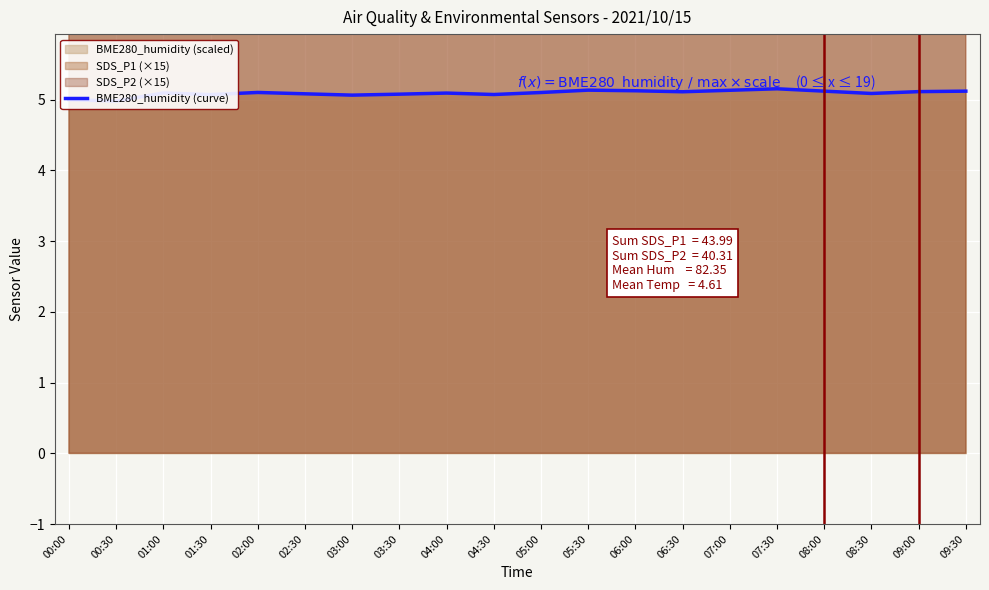

What is the value of the 10th point from the left?

5.1